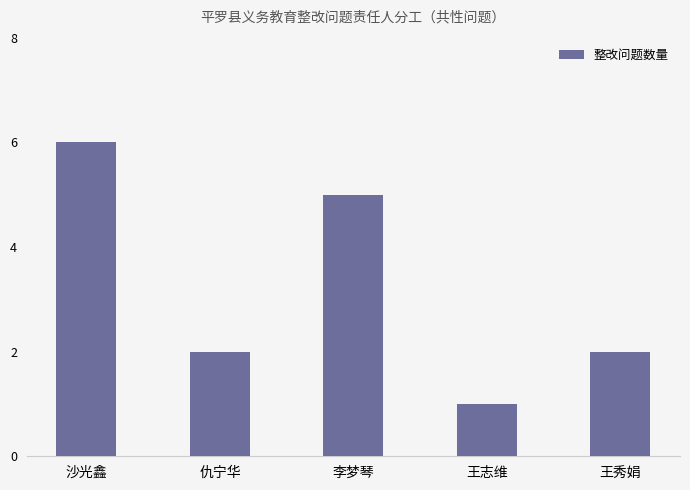

What is the maximum value shown in the chart?

6